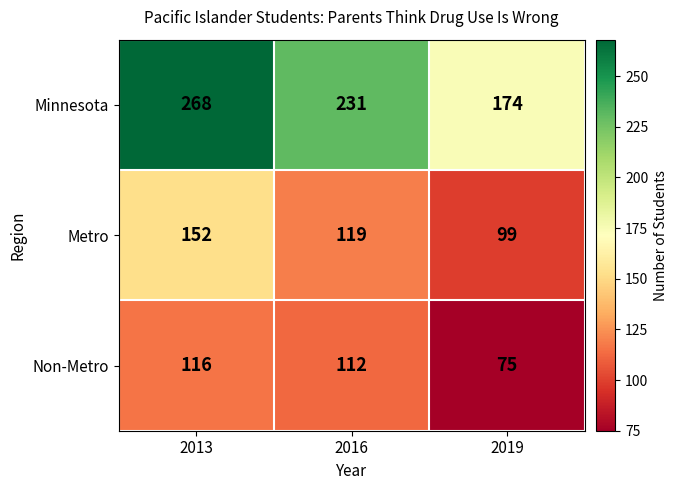

At which label does Non-Metro reach its minimum?

2019